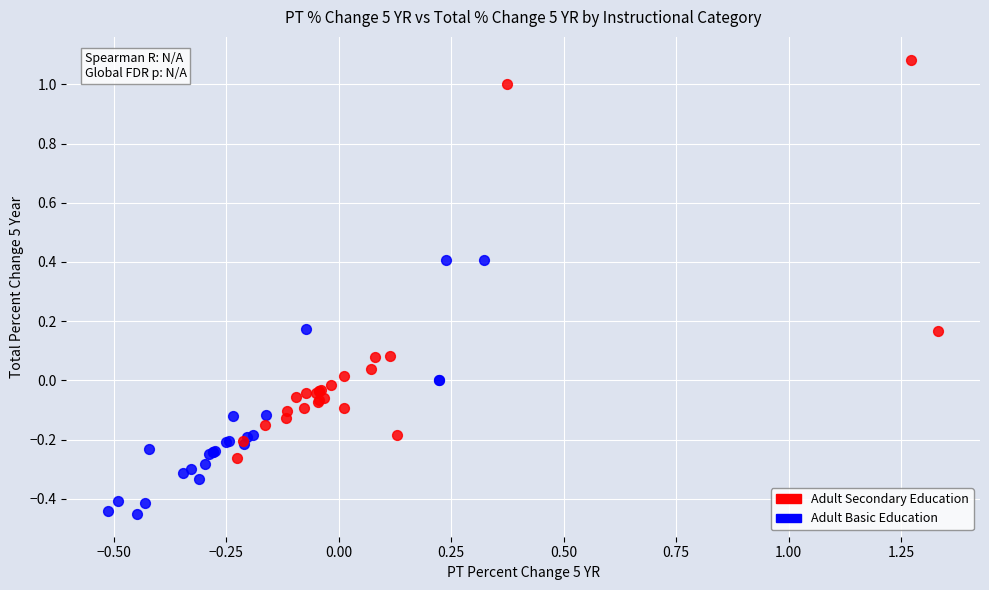

Which series contains the lowest Y value?

Adult Basic Education